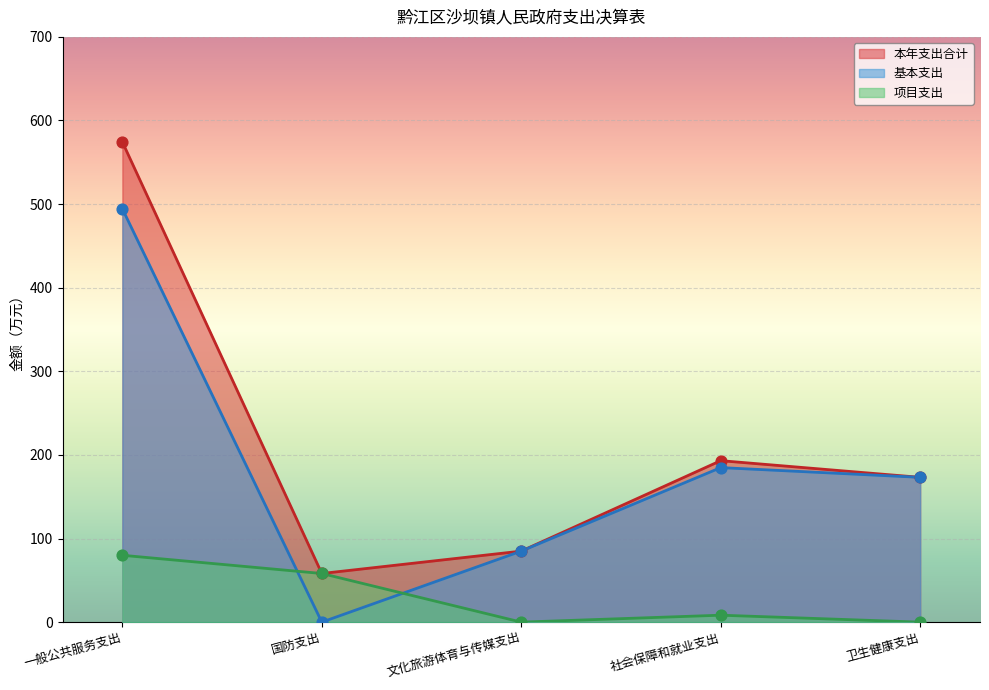

Which series has the largest Y range (max minus min)?

本年支出合计